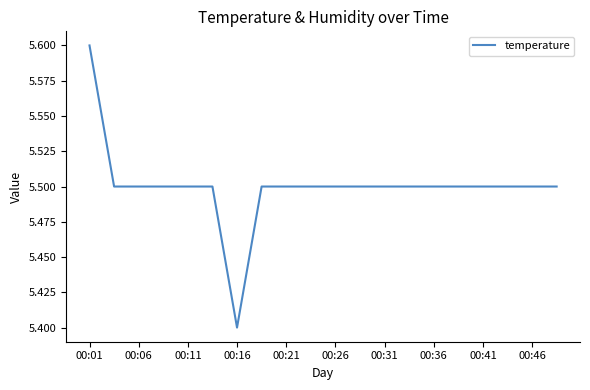

What is the smallest value displayed?

5.4